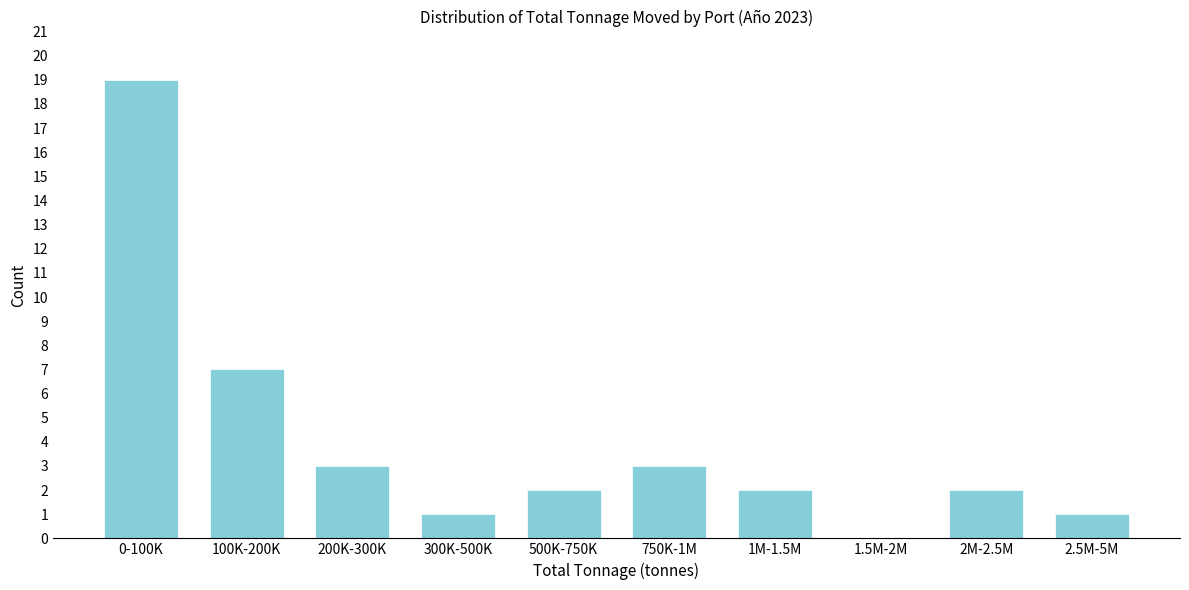

Reading left to right, transcribe all the data shown in this chart.

0-100K=19	100K-200K=7	200K-300K=3	300K-500K=1	500K-750K=2	750K-1M=3	1M-1.5M=2	1.5M-2M=0	2M-2.5M=2	2.5M-5M=1